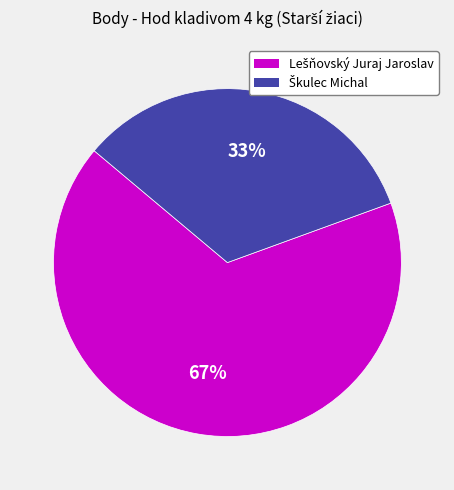

Is there a majority slice in this chart?

Yes